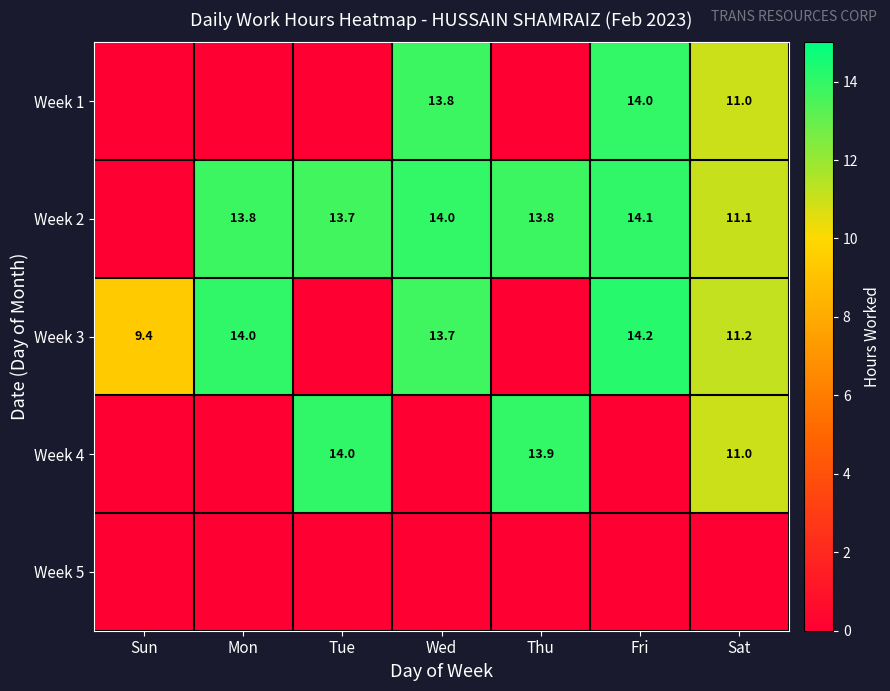

Between Sat and Fri, which is larger?

Fri